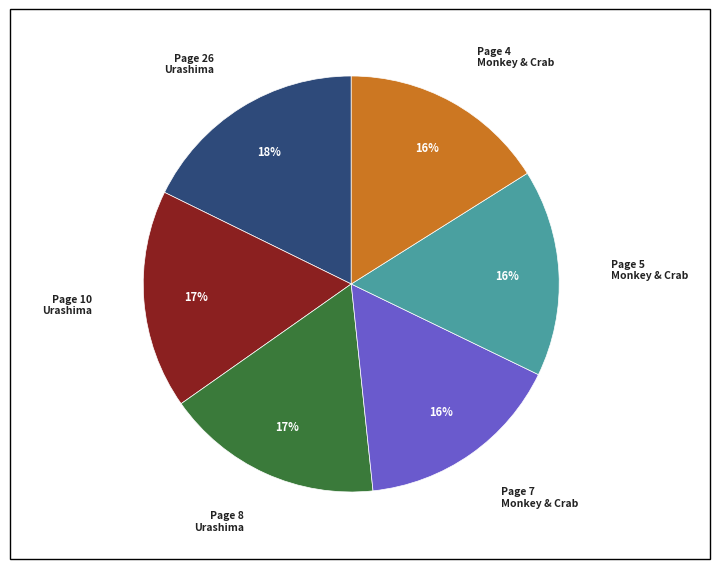

To the nearest percent, what is the difference between the largest and smallest slice percentages?

2%